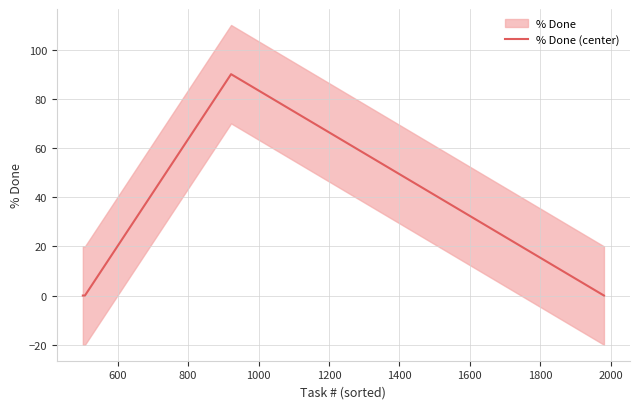

How many interior local peaks does the % Done (center) series have?

1